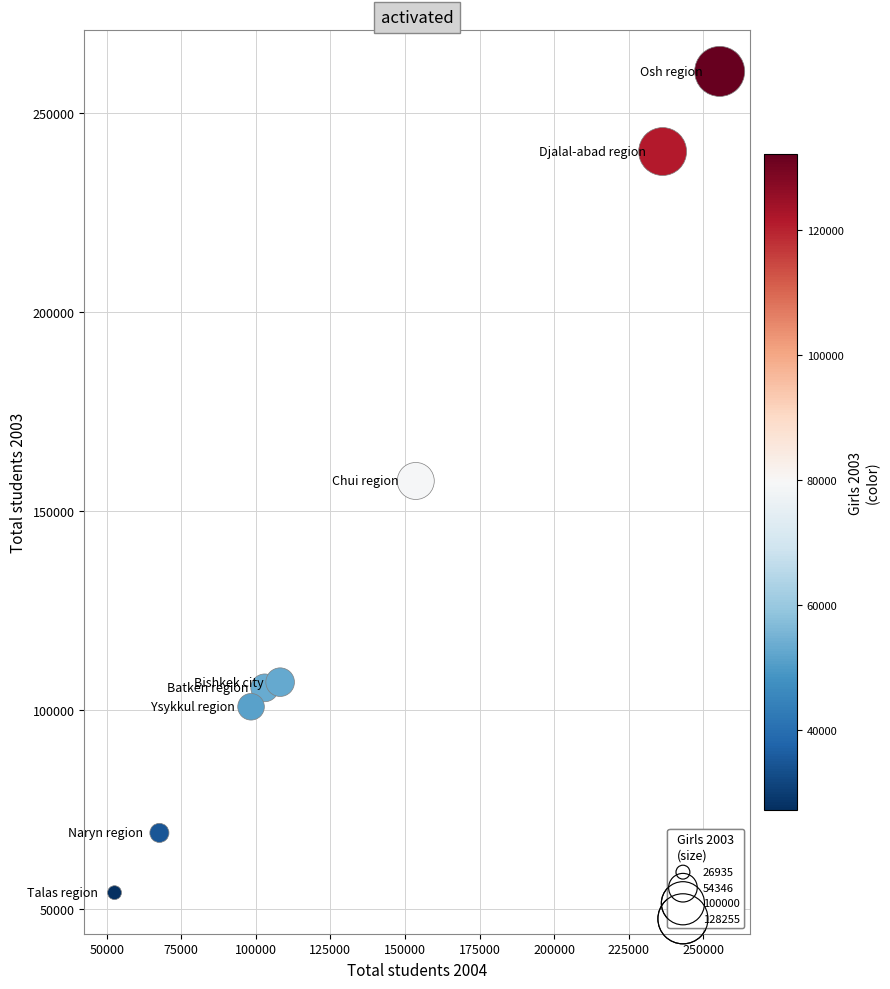

What is the range of Y values (max minus min)?

206191